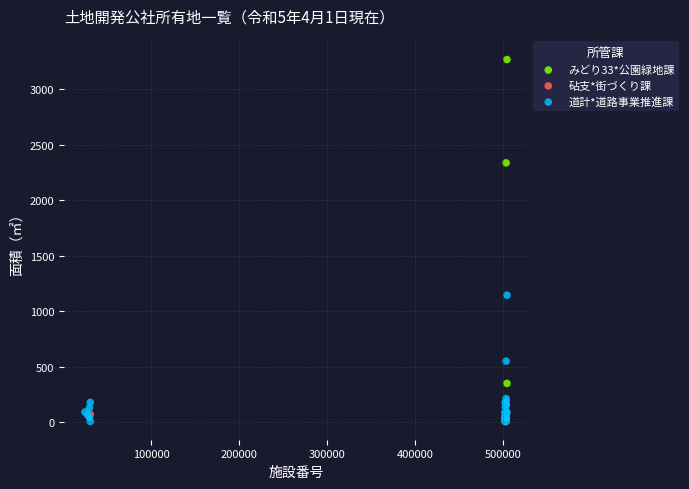

Which series has the largest Y range (max minus min)?

みどり33*公園緑地課